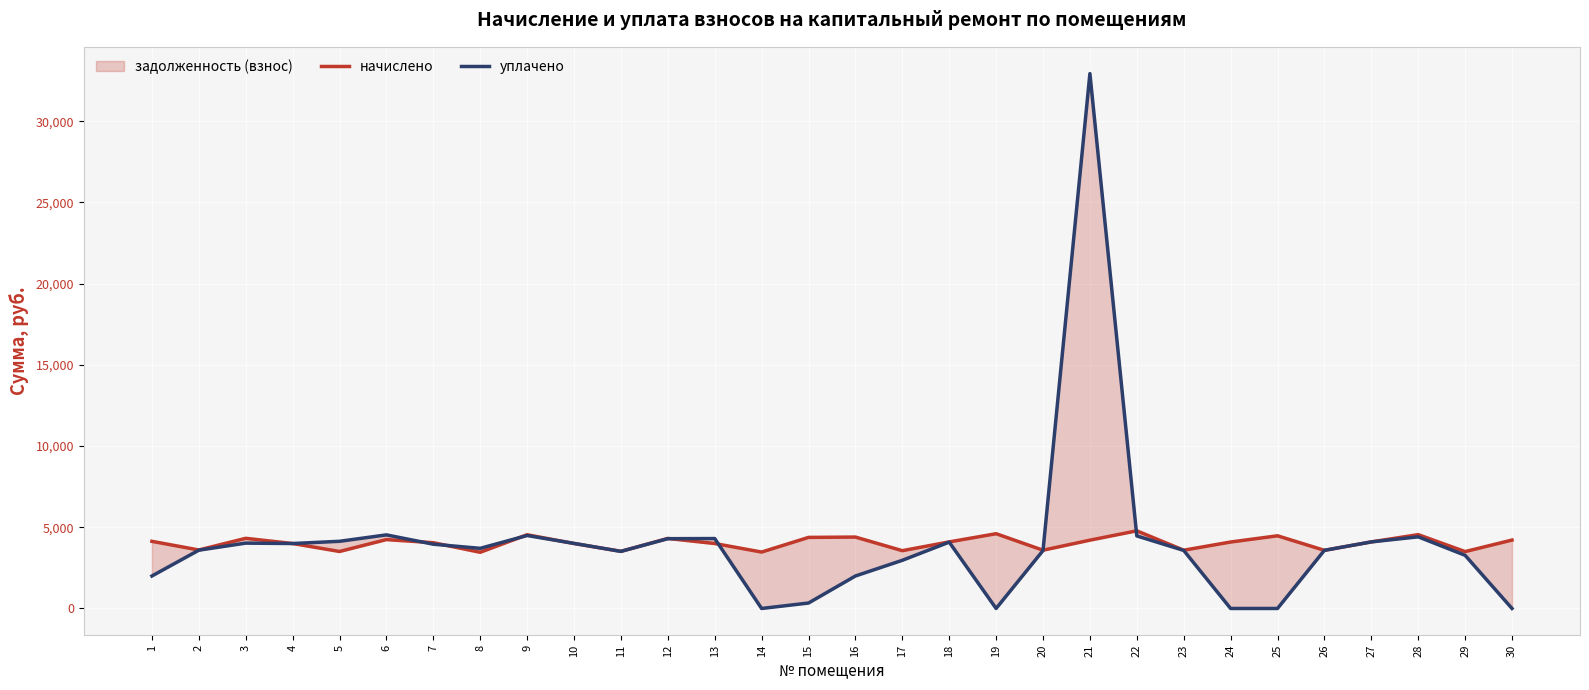

What is the sum of the уплачено values at 1 and 23?

5575.4